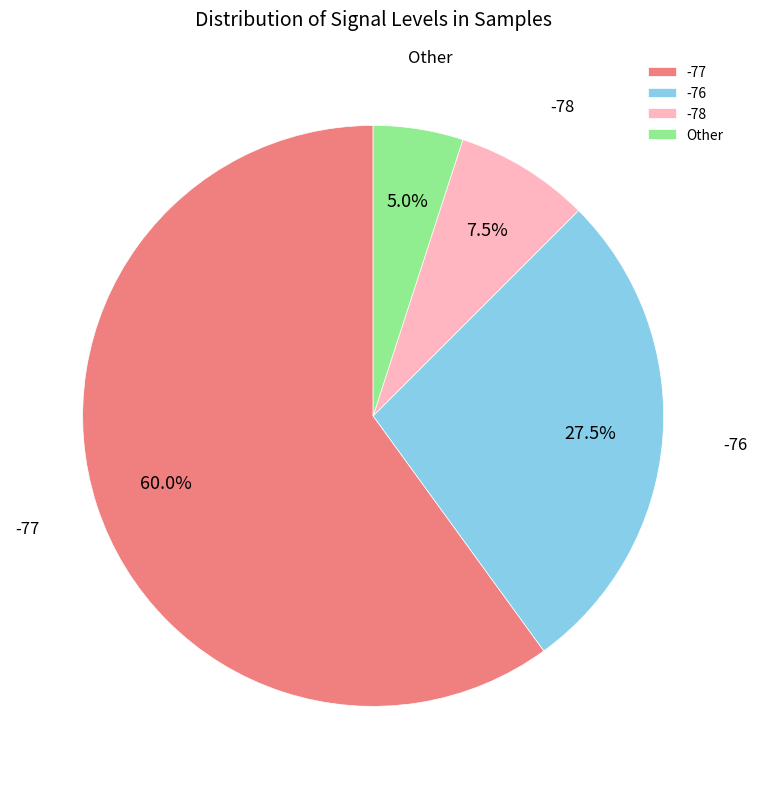

Does Other account for over 50% of the chart?

No